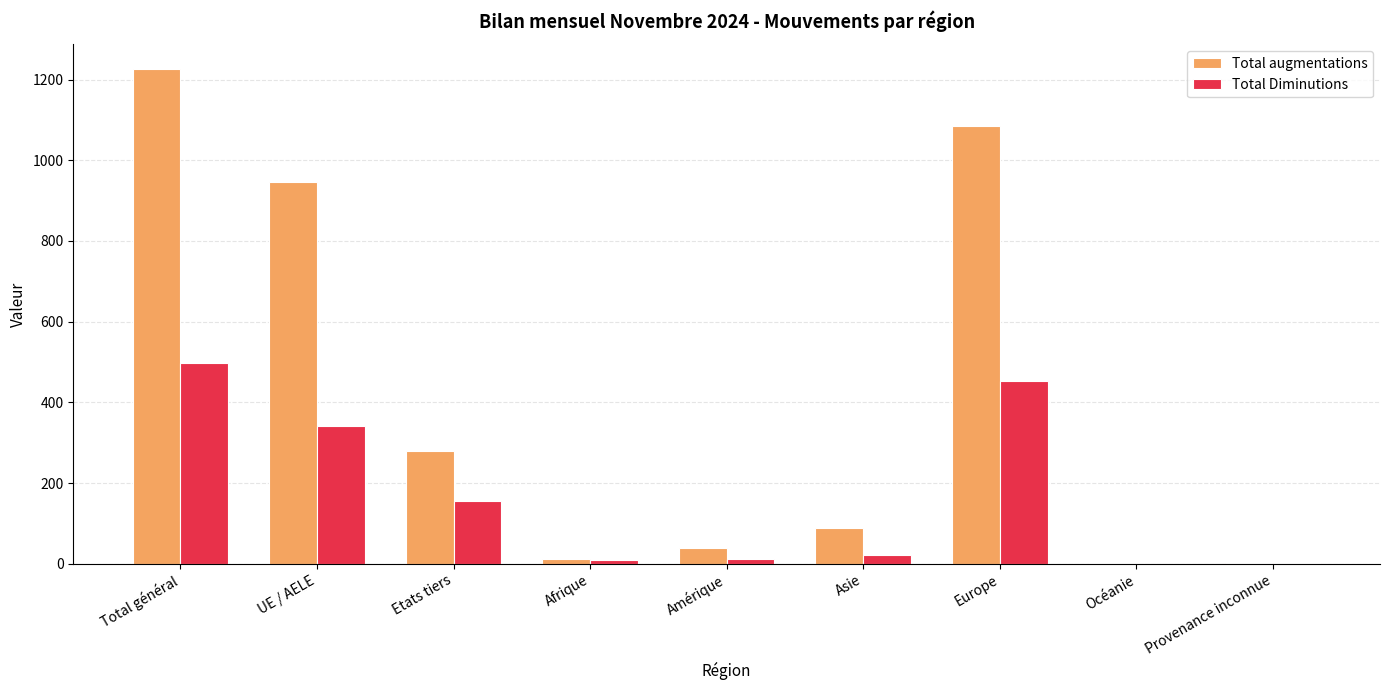

Is the value of Total Diminutions at UE / AELE greater than the value of Total augmentations at Total général?

No